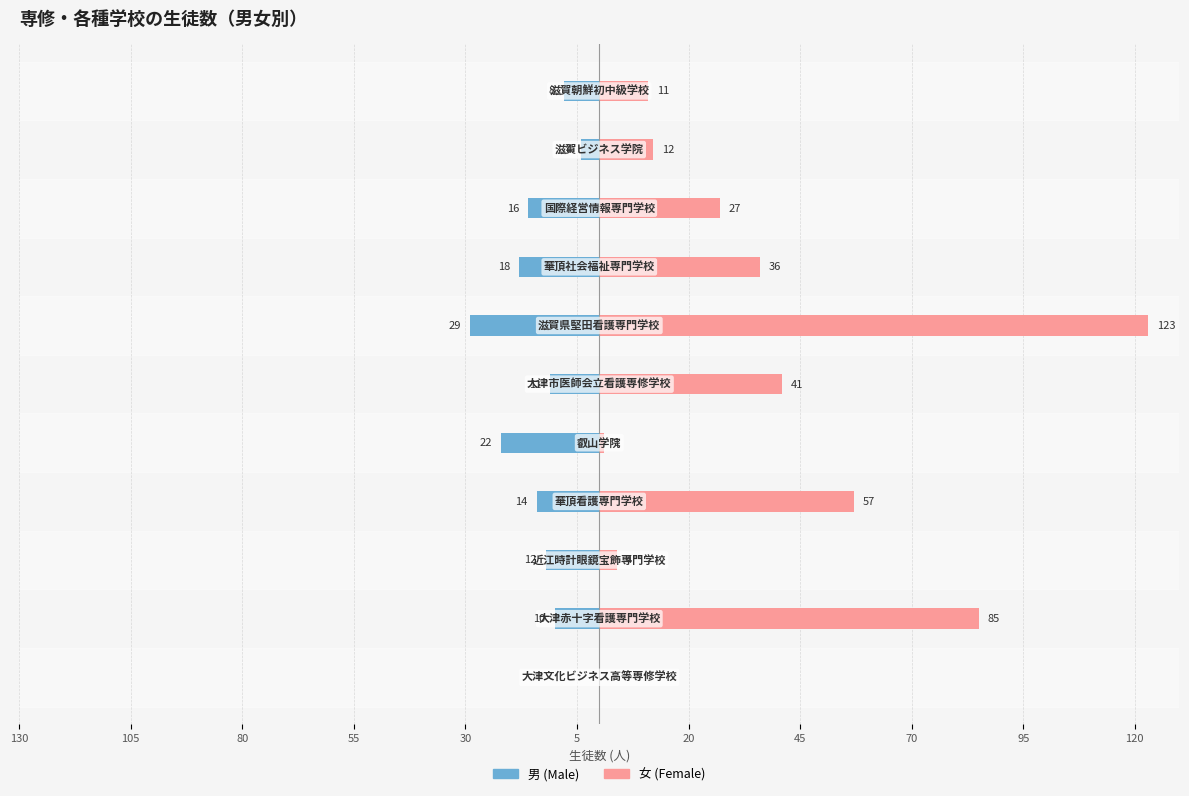

The value of 女 (Female) at 130 is -58. True or false?

False